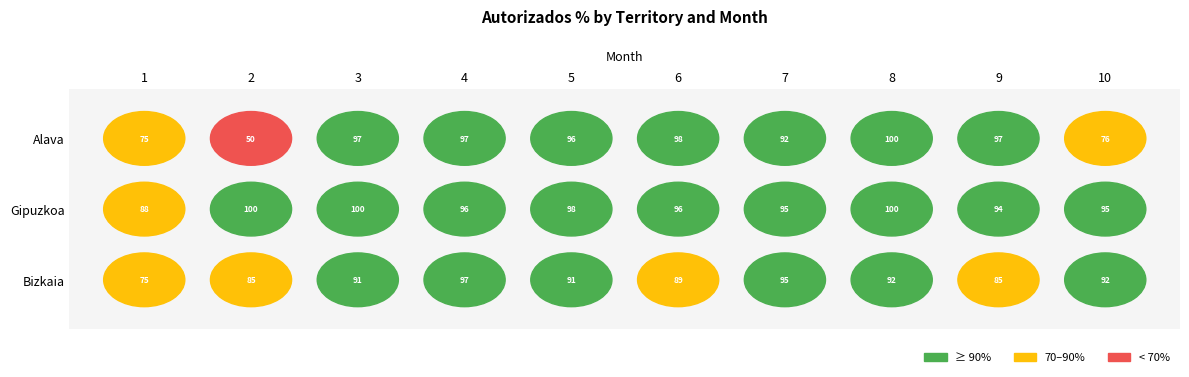

Read the Gipuzkoa value at 2.

100.0